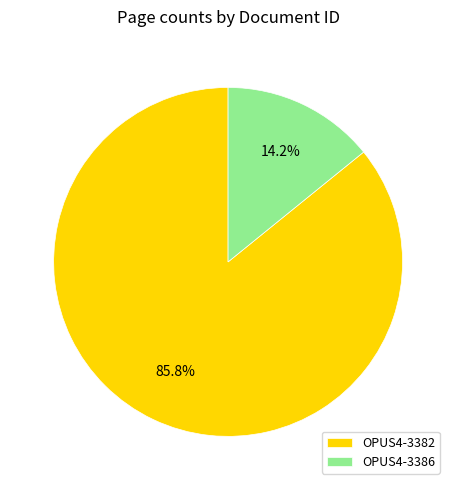

True or false: OPUS4-3382 accounts for 71% of the total.

False